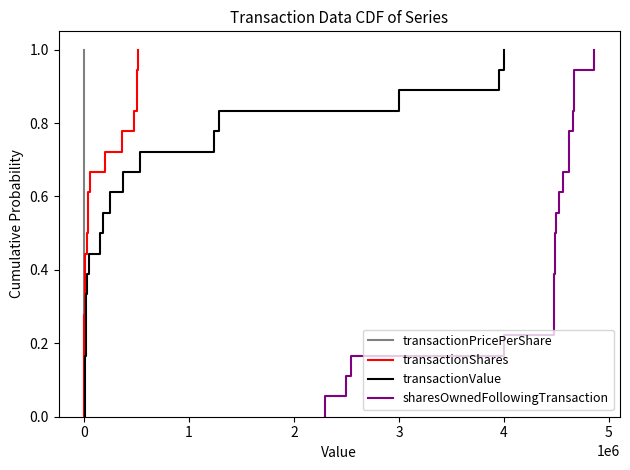

The value of sharesOwnedFollowingTransaction at 17 is 0.4. True or false?

False